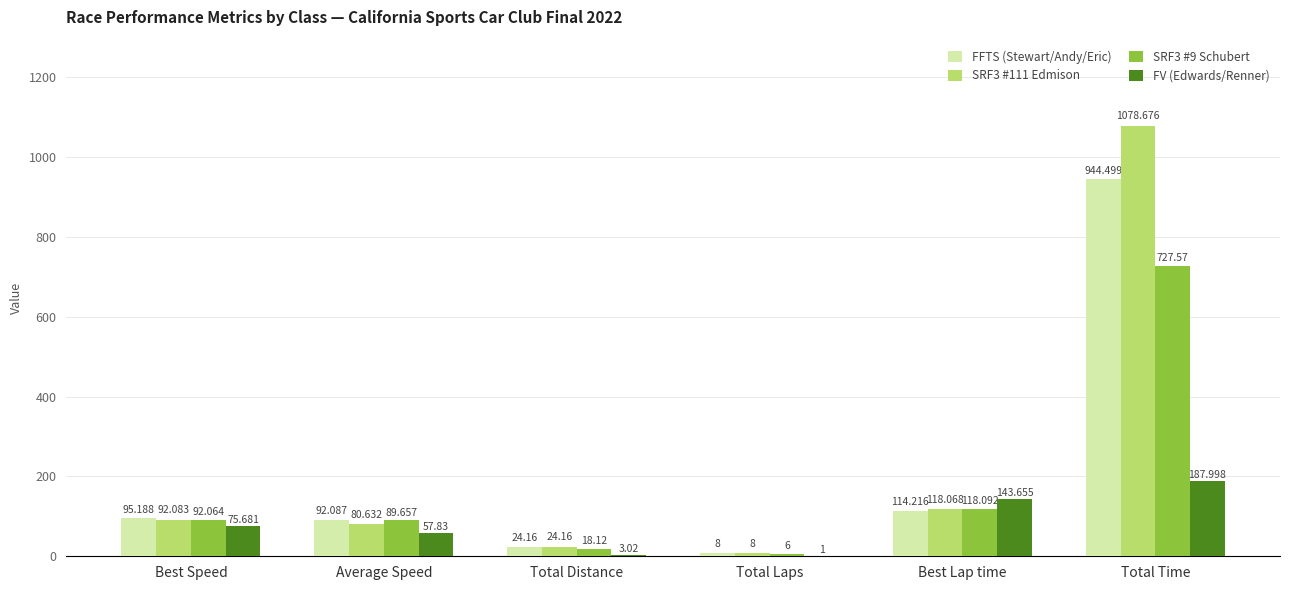

Which category has the highest value across all series?

Total Time